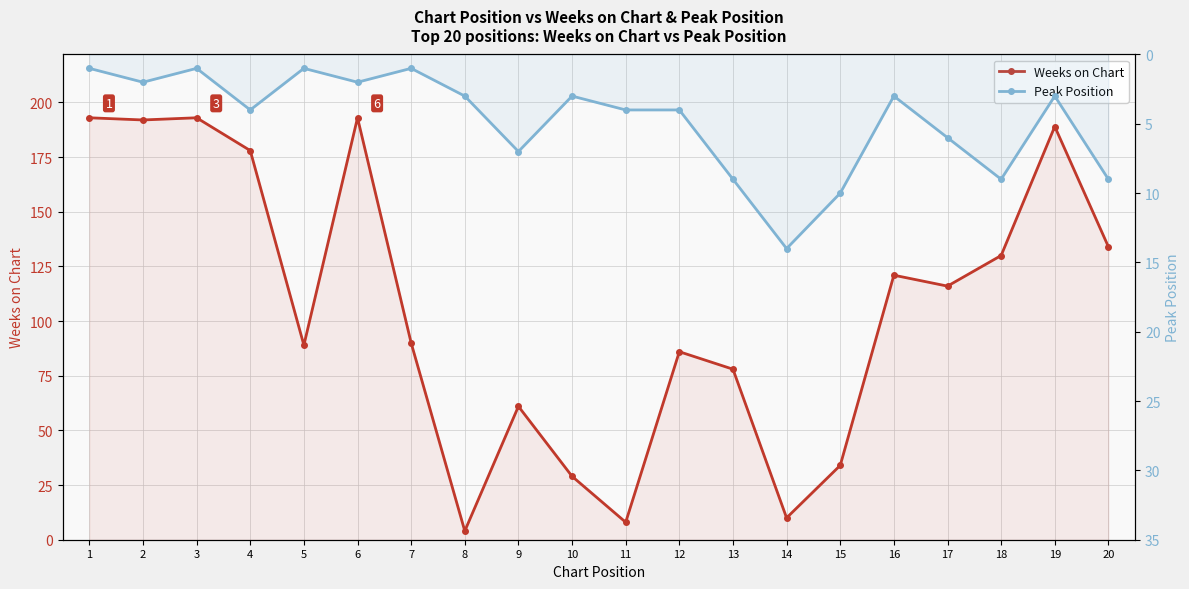

At how many categories does at least one series exceed 175?

6